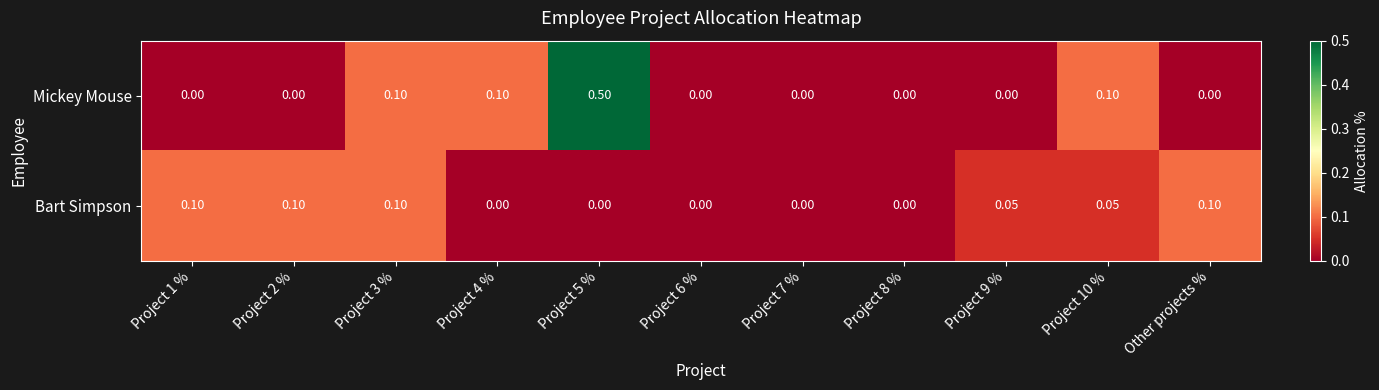

Rank the series by their maximum value, from highest to lowest.

Mickey Mouse, Bart Simpson